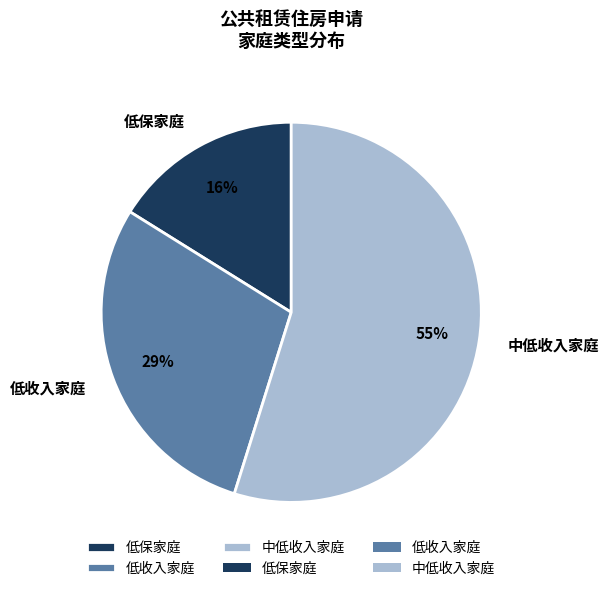

Which category accounts for the majority?

中低收入家庭